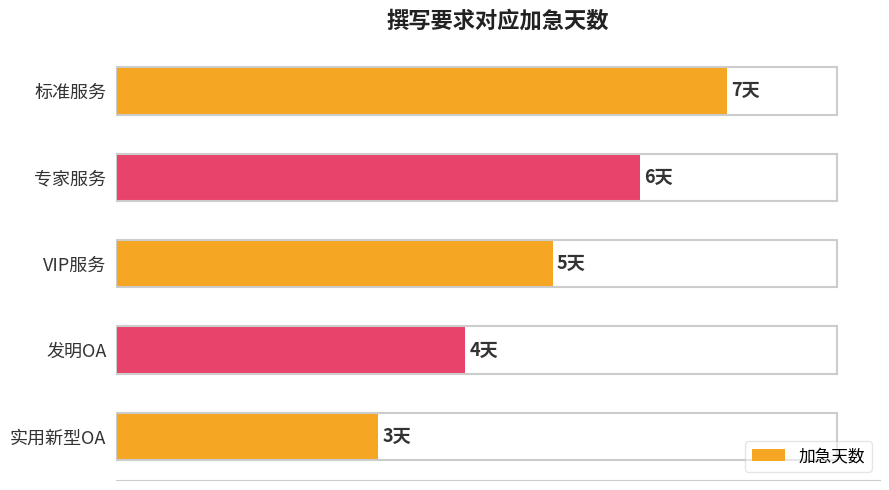

Are the bars horizontal?

Yes